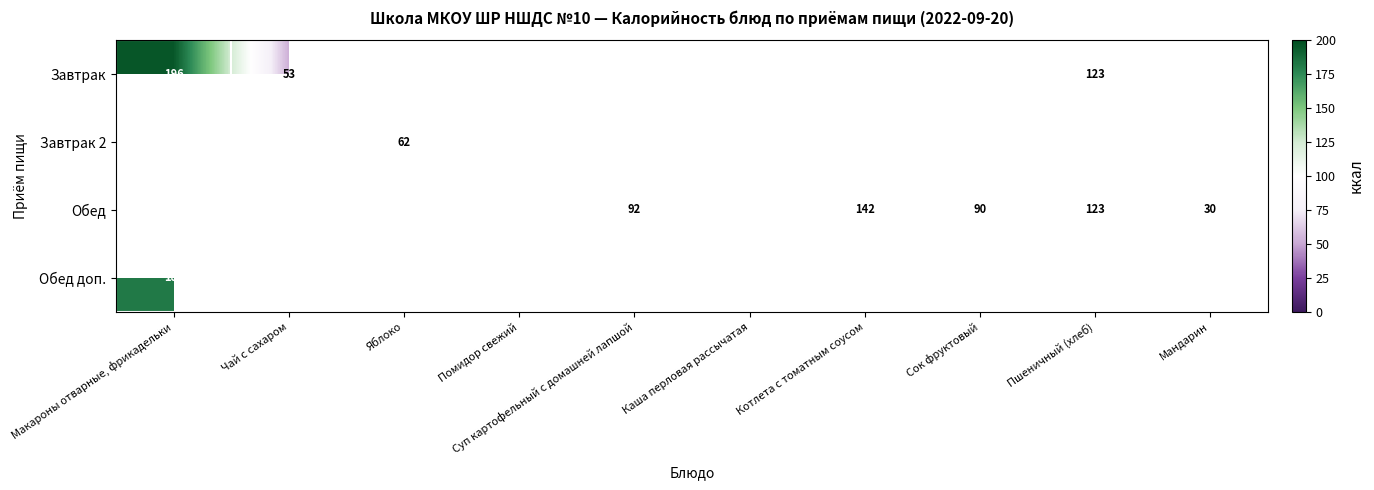

The value of Завтрак at Макароны отварные, фрикадельки is 281. True or false?

False